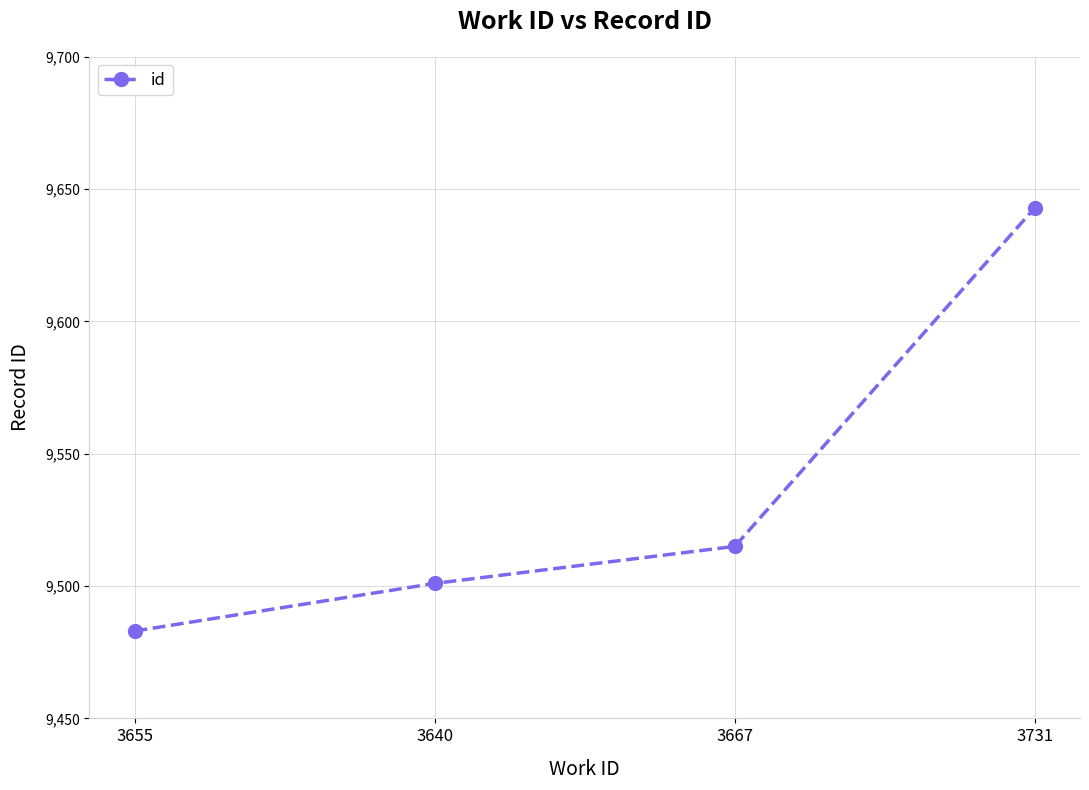

List the labels in order of value, smallest first.

3655, 3640, 3667, 3731